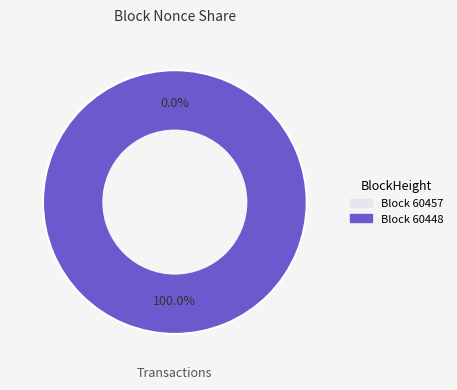

Combined, what portion of the pie is 60457 and 60448?

100.0%